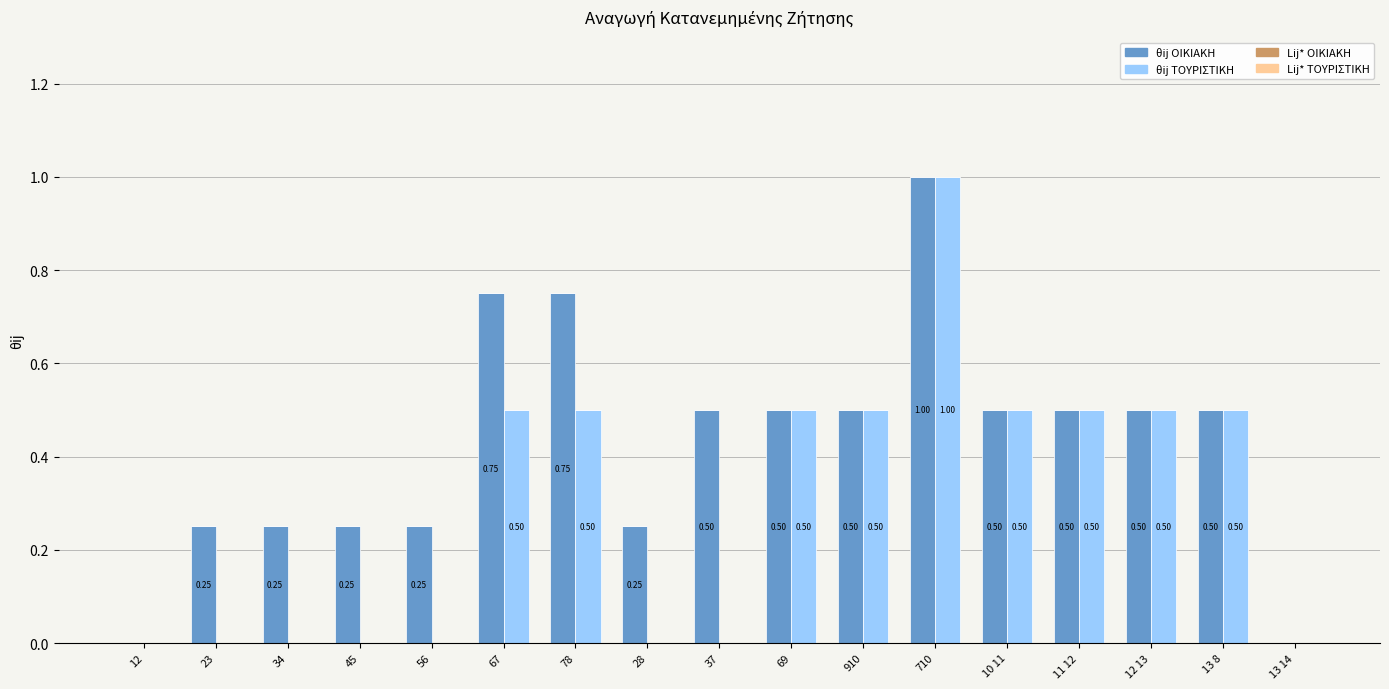

What is the sum of all θij ΤΟΥΡΙΣΤΙΚΗ values?

5.0